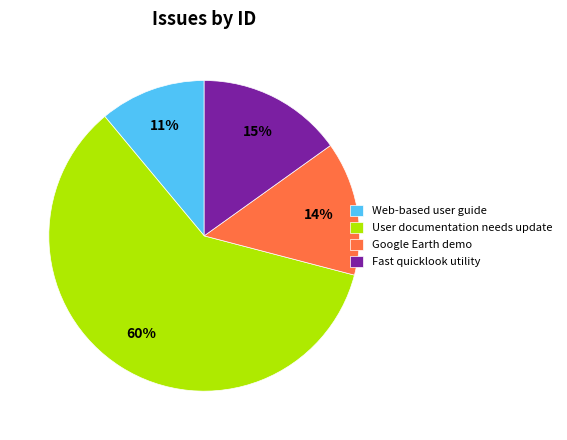

How many slices are in this pie chart?

4